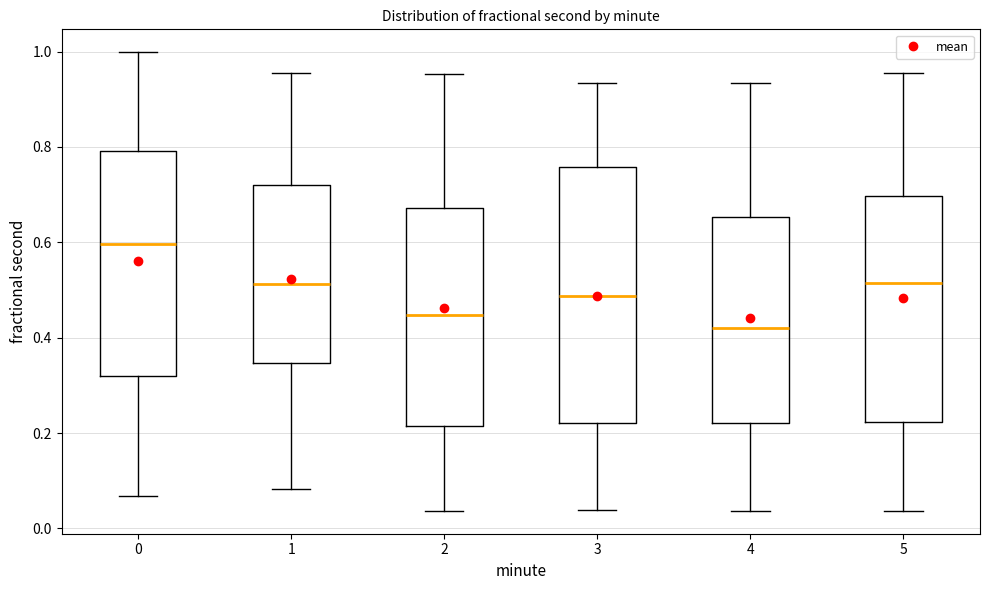

Reading left to right, read every box against the y-axis: the position of its median line, the range the box covers, and the ends of its whiskers. The values are not printed on the chart, so give them approximately, as read against the axis.

0: median 0.60, box 0.32 to 0.80, whiskers 0.06 to 1.00
1: median 0.52, box 0.34 to 0.72, whiskers 0.08 to 0.96
2: median 0.44, box 0.22 to 0.68, whiskers 0.04 to 0.96
3: median 0.48, box 0.22 to 0.76, whiskers 0.04 to 0.94
4: median 0.42, box 0.22 to 0.66, whiskers 0.04 to 0.94
5: median 0.52, box 0.22 to 0.70, whiskers 0.04 to 0.96